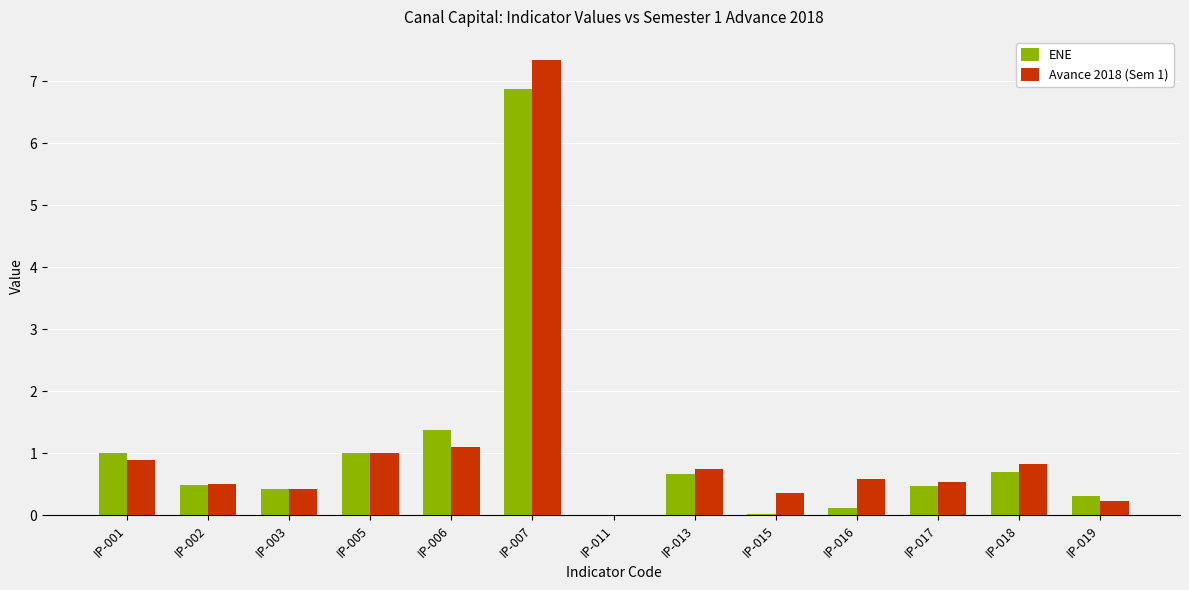

At which label does Avance 2018 (Sem 1) reach its peak?

IP-007